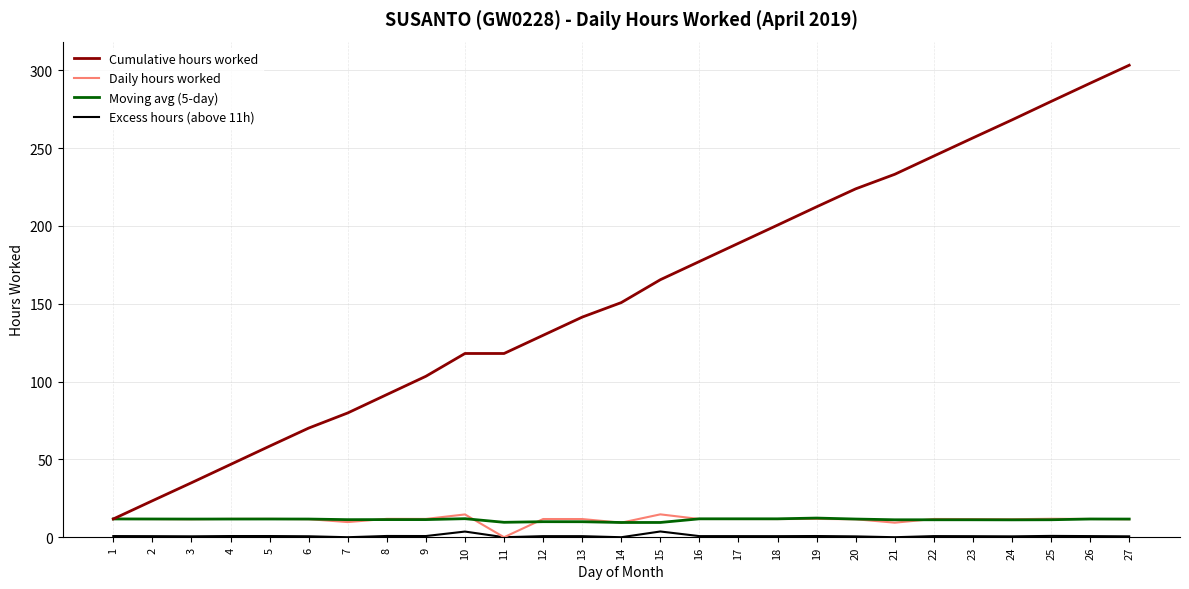

What is the highest value of the Daily hours worked series?

14.7